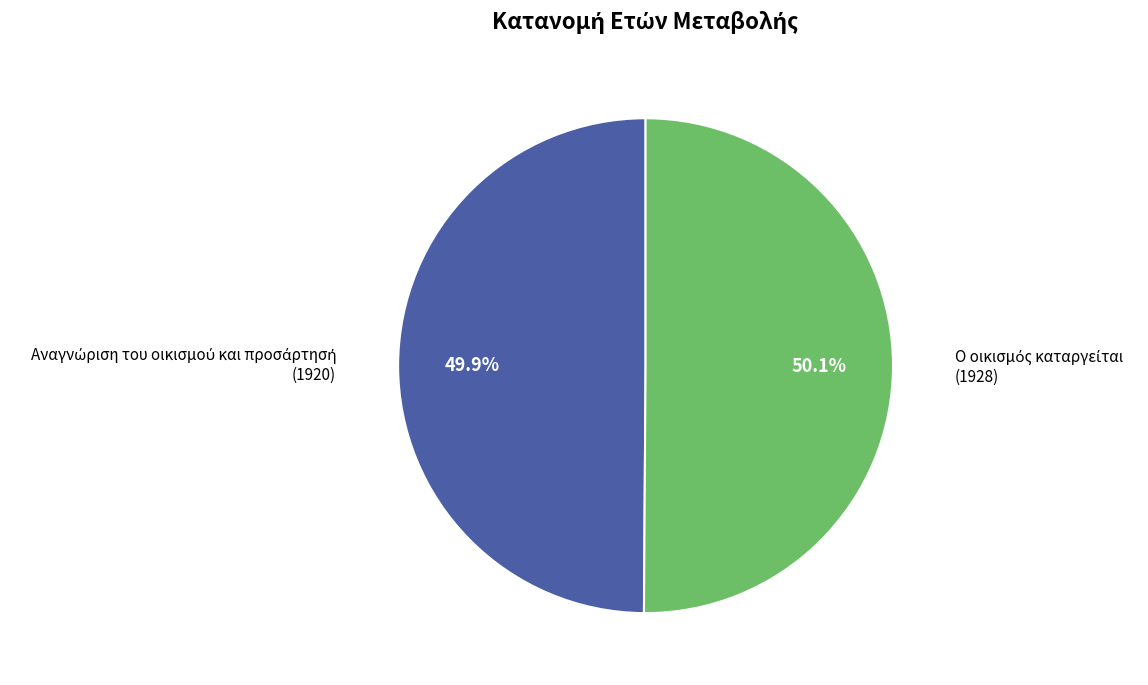

Is there a majority slice in this chart?

Yes